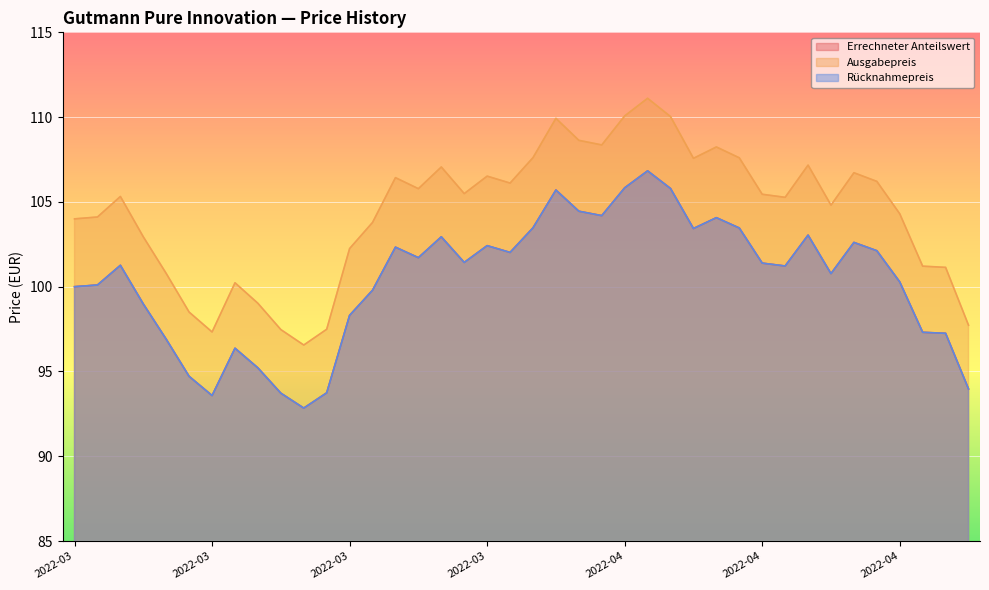

Is it true that Errechneter Anteilswert equals 181.0 at 2022-03-31?

False